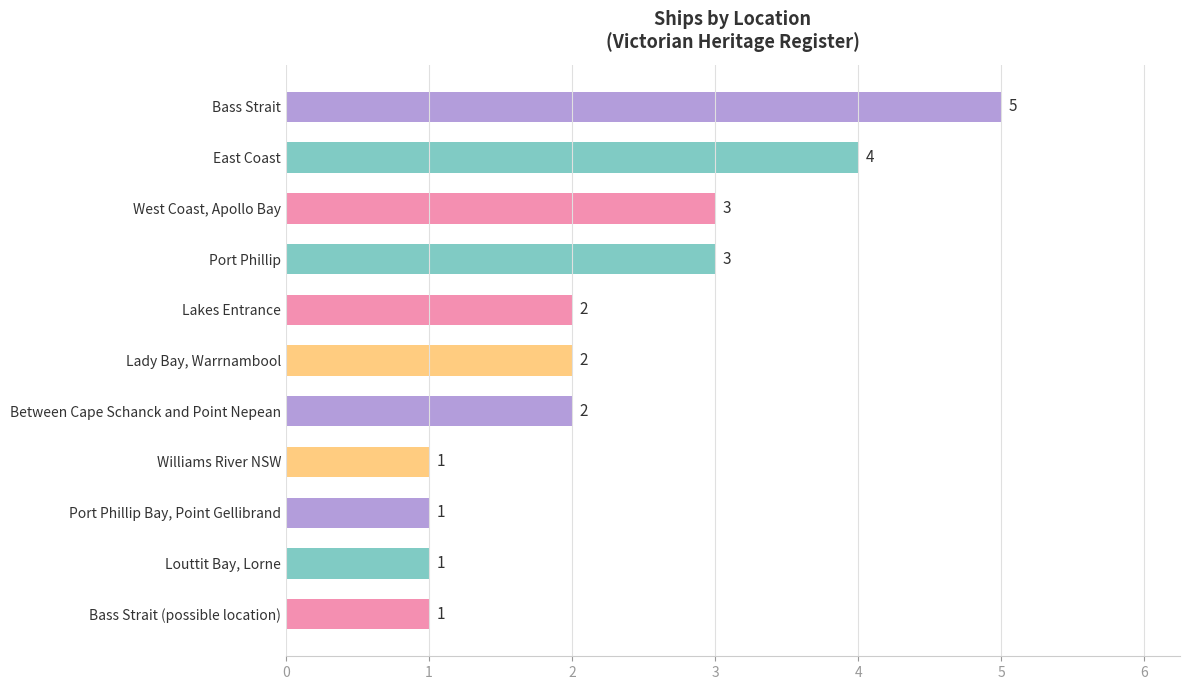

Between Lakes Entrance and West Coast, Apollo Bay, which is larger?

West Coast, Apollo Bay